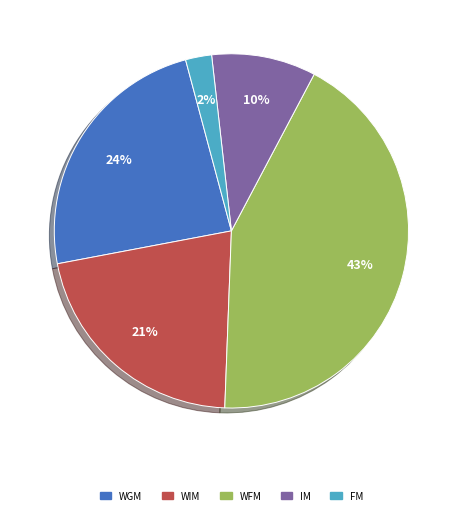

The WFM slice represents 55% of the pie. True or false?

False